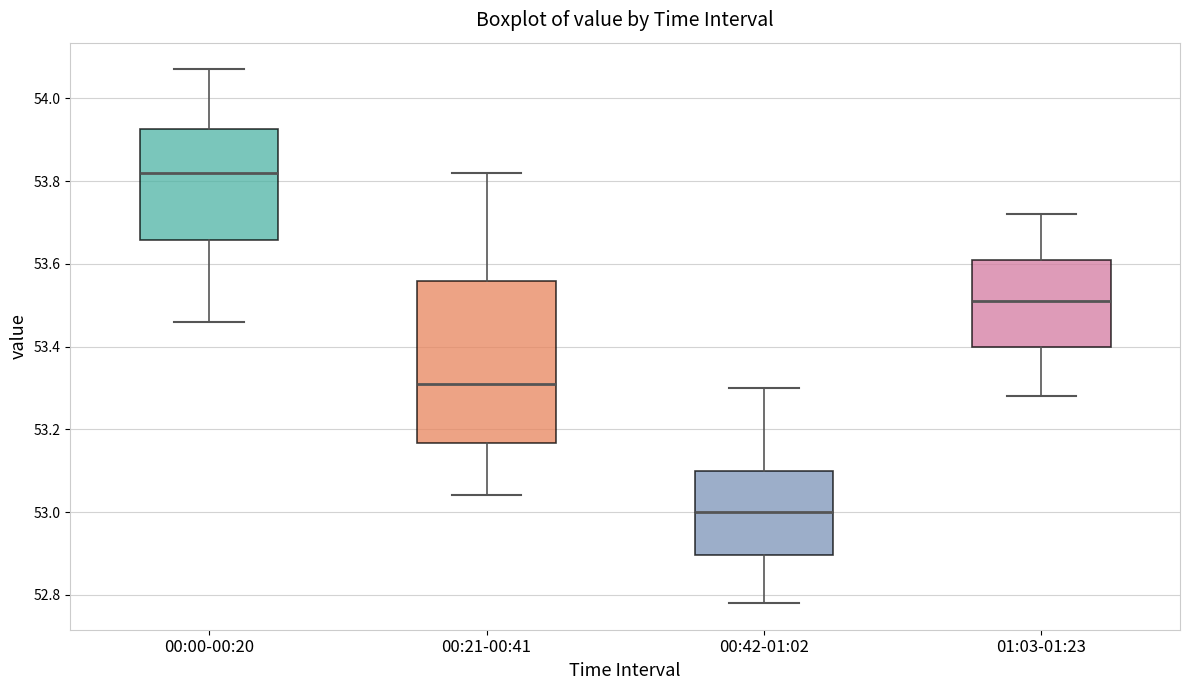

Reading left to right, read every box against the y-axis: the position of its median line, the range the box covers, and the ends of its whiskers. The values are not printed on the chart, so give them approximately, as read against the axis.

00:00-00:20: median 53.82, box 53.66 to 53.92, whiskers 53.46 to 54.08
00:21-00:41: median 53.32, box 53.16 to 53.56, whiskers 53.04 to 53.82
00:42-01:02: median 53.00, box 52.90 to 53.10, whiskers 52.78 to 53.30
01:03-01:23: median 53.52, box 53.40 to 53.62, whiskers 53.28 to 53.72